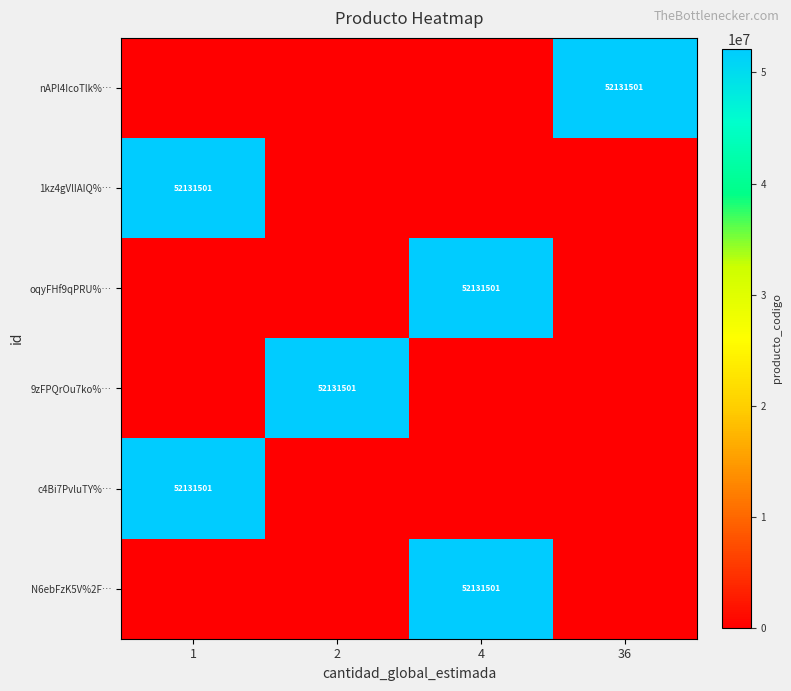

The row_3 series shows 0 at 4. True or false?

True